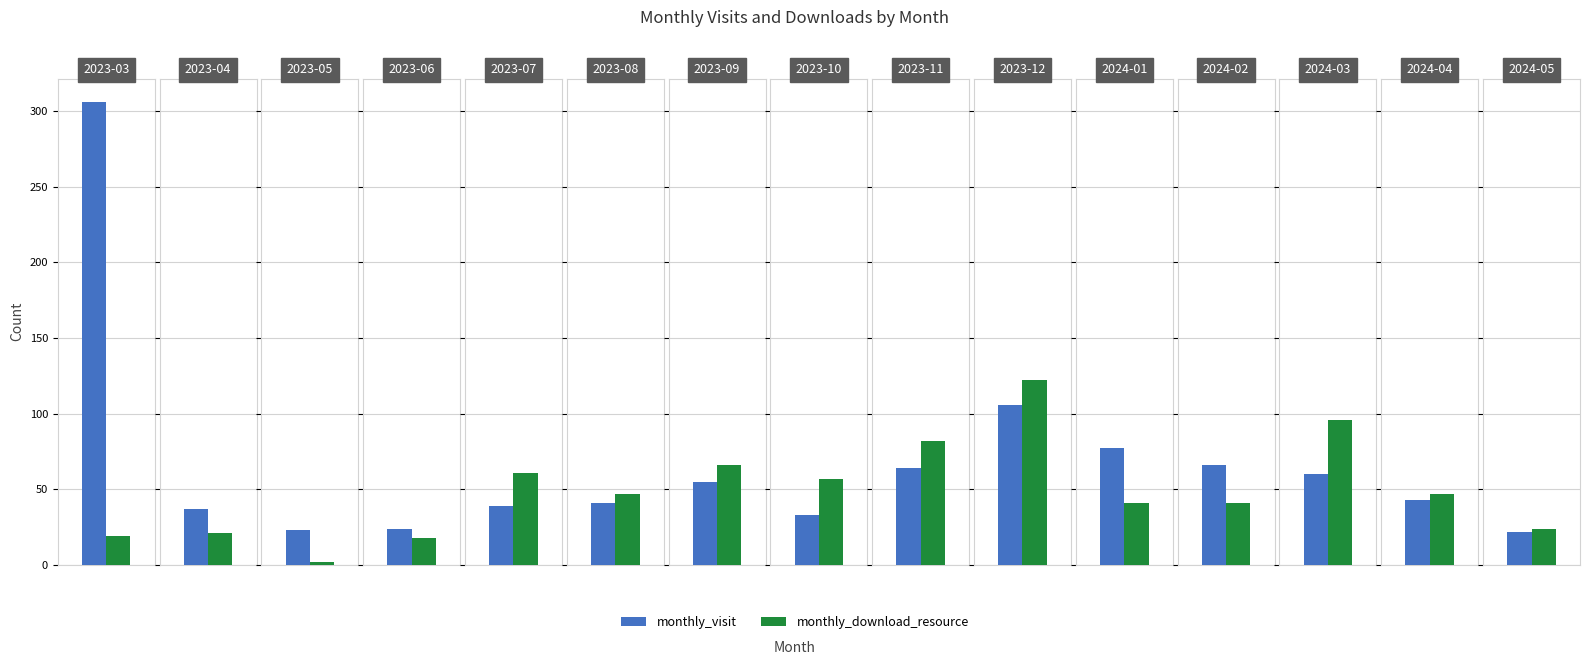

What is the difference between the second highest and minimum values in the monthly_download_resource series?

94